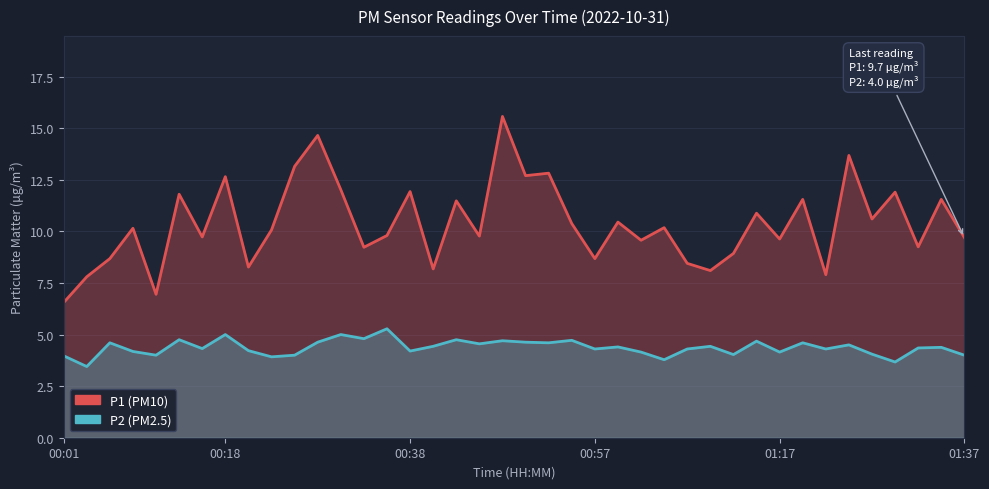

At which label does P1 reach its minimum?

00:01